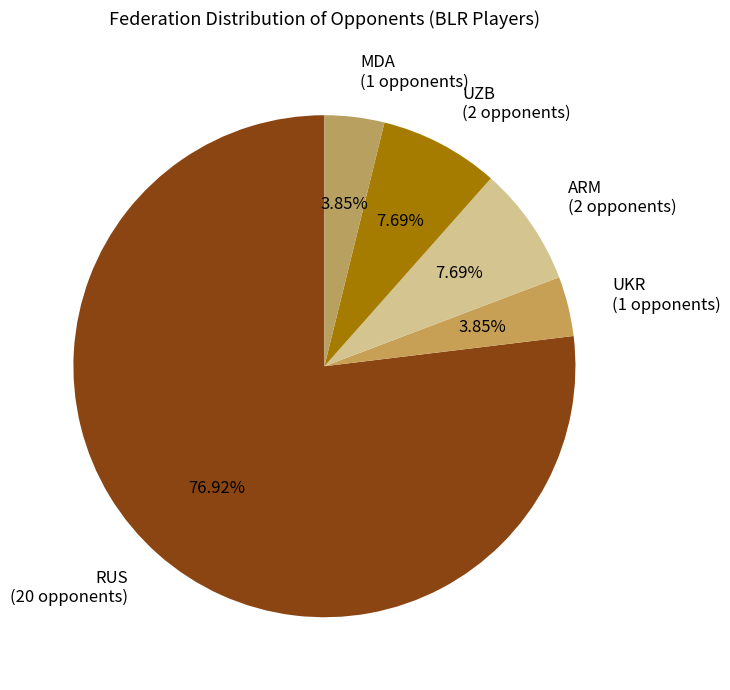

Do UZB (2 opponents) and MDA (1 opponents) together represent more than half of the pie?

No